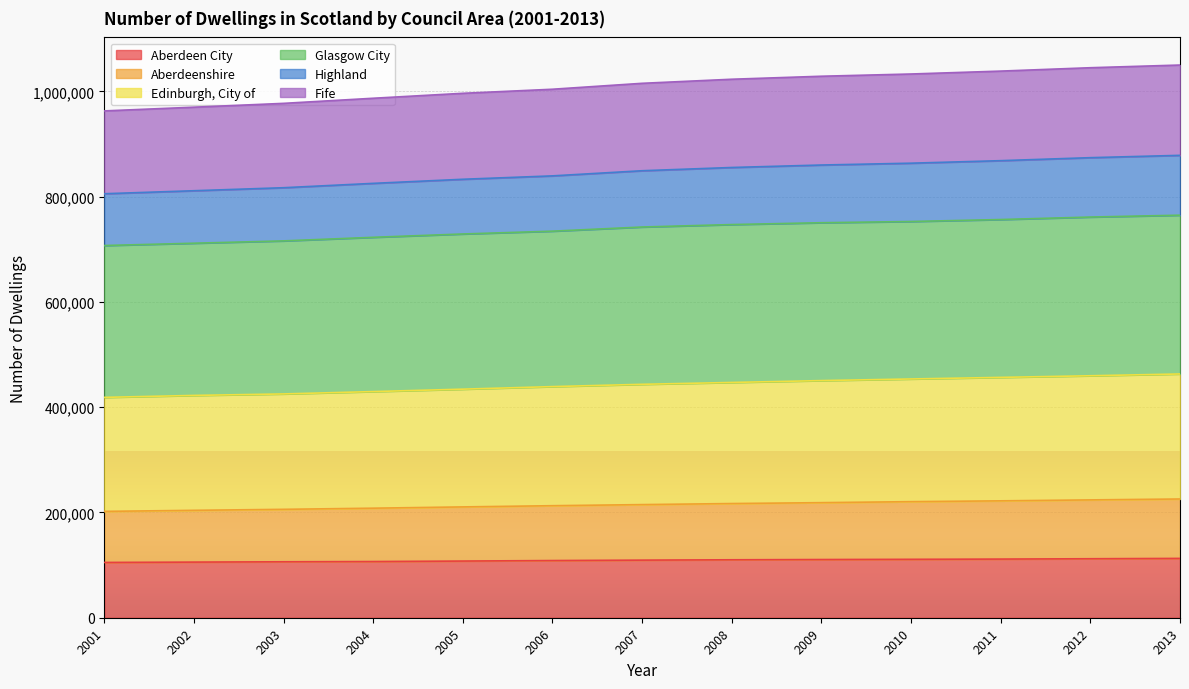

True or false: Highland has a value of 520235 at 2012.

False